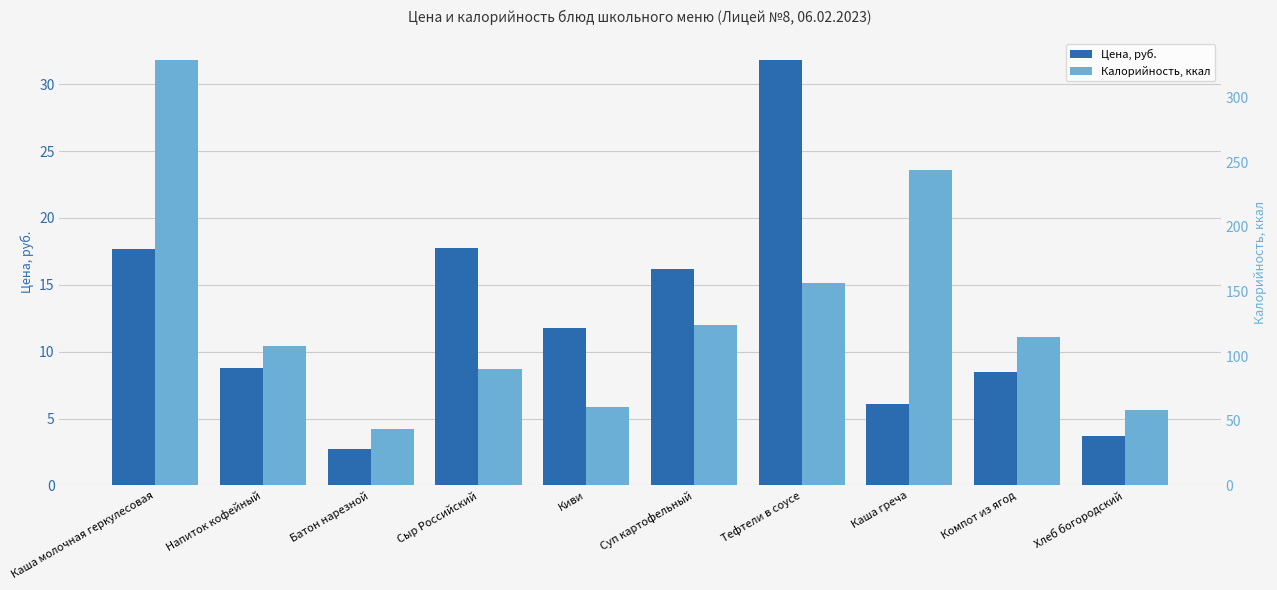

How many bars are there in total?

20